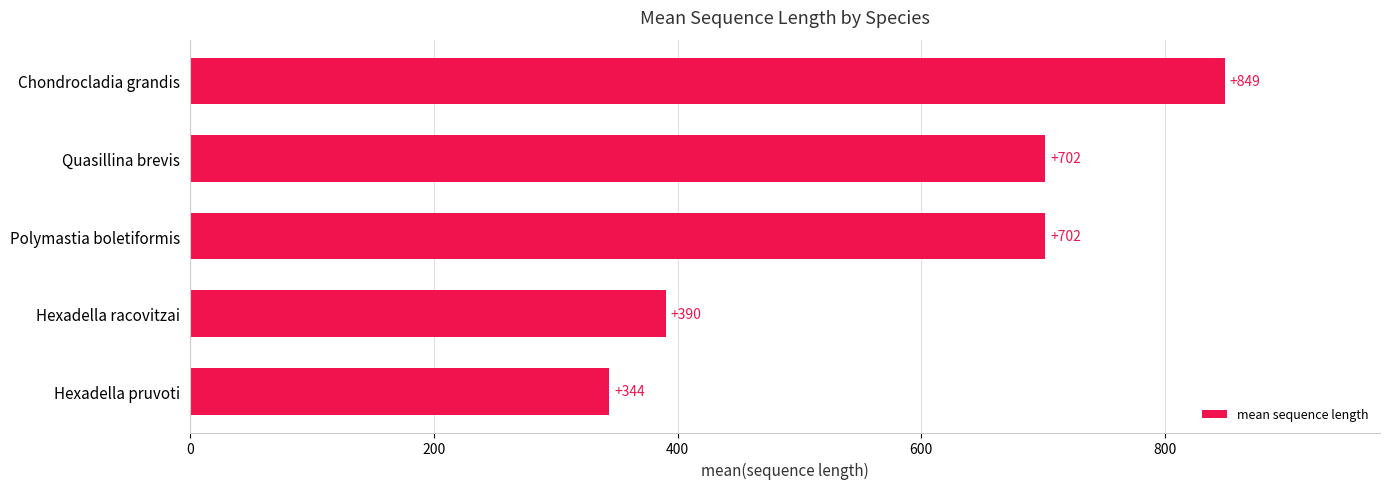

Which has a higher value, Hexadella pruvoti or Polymastia boletiformis?

Polymastia boletiformis